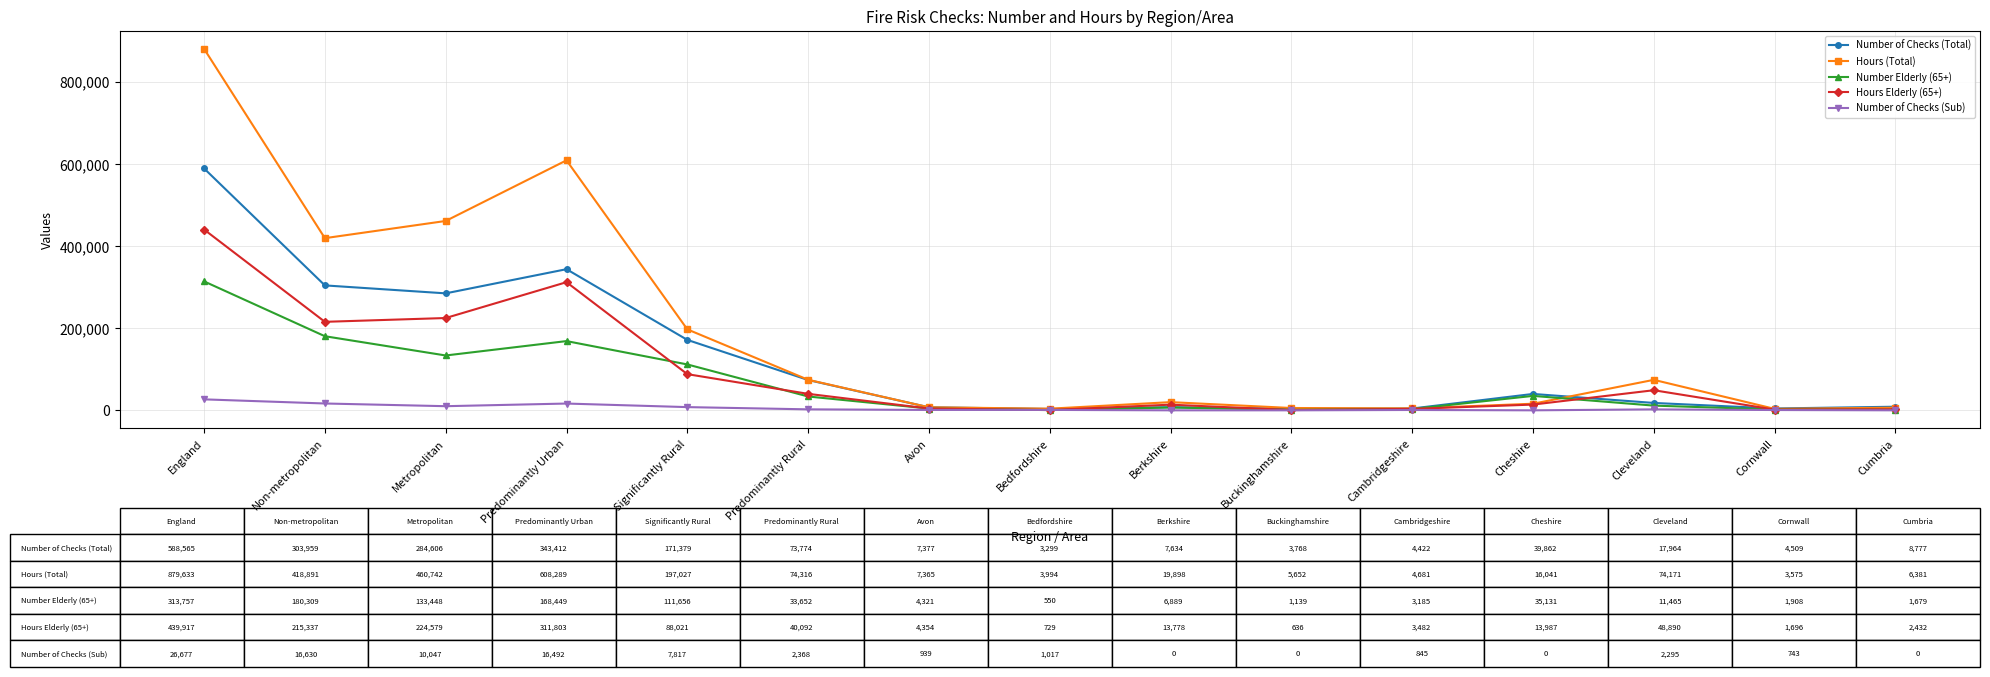

What is the maximum value for Hours Elderly (65+)?

439917